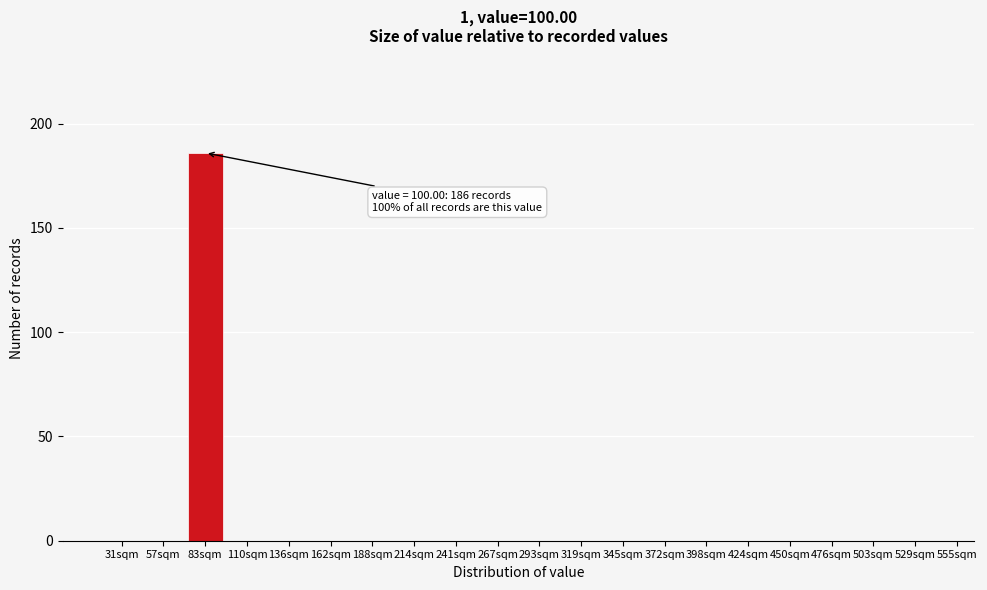

Reading left to right, what are all the values shown in this chart?

31sqm=0	57sqm=0	83sqm=186	110sqm=0	136sqm=0	162sqm=0	188sqm=0	214sqm=0	241sqm=0	267sqm=0	293sqm=0	319sqm=0	345sqm=0	372sqm=0	398sqm=0	424sqm=0	450sqm=0	476sqm=0	503sqm=0	529sqm=0